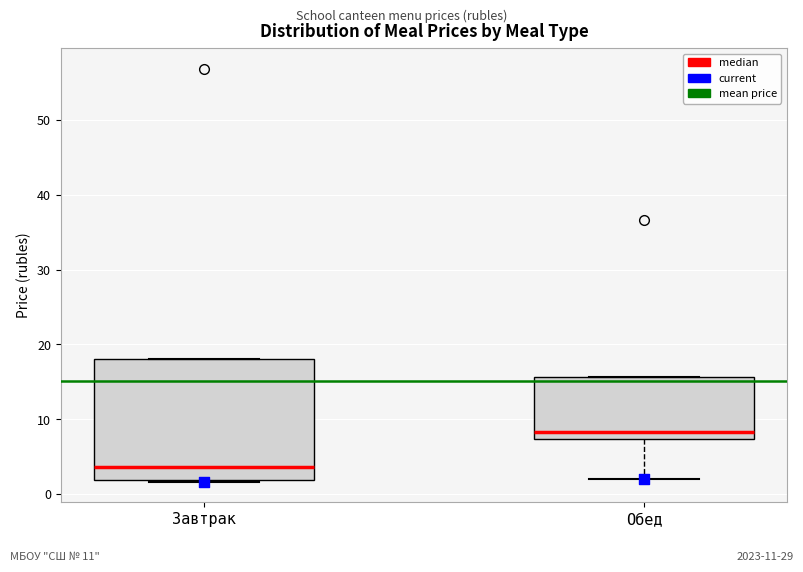

Reading left to right, read every box against the y-axis: the position of its median line, the range the box covers, and the ends of its whiskers. The values are not printed on the chart, so give them approximately, as read against the axis.

Завтрак: median 4, box 2 to 18, whiskers 2 to 18
Обед: median 8, box 7 to 16, whiskers 2 to 16